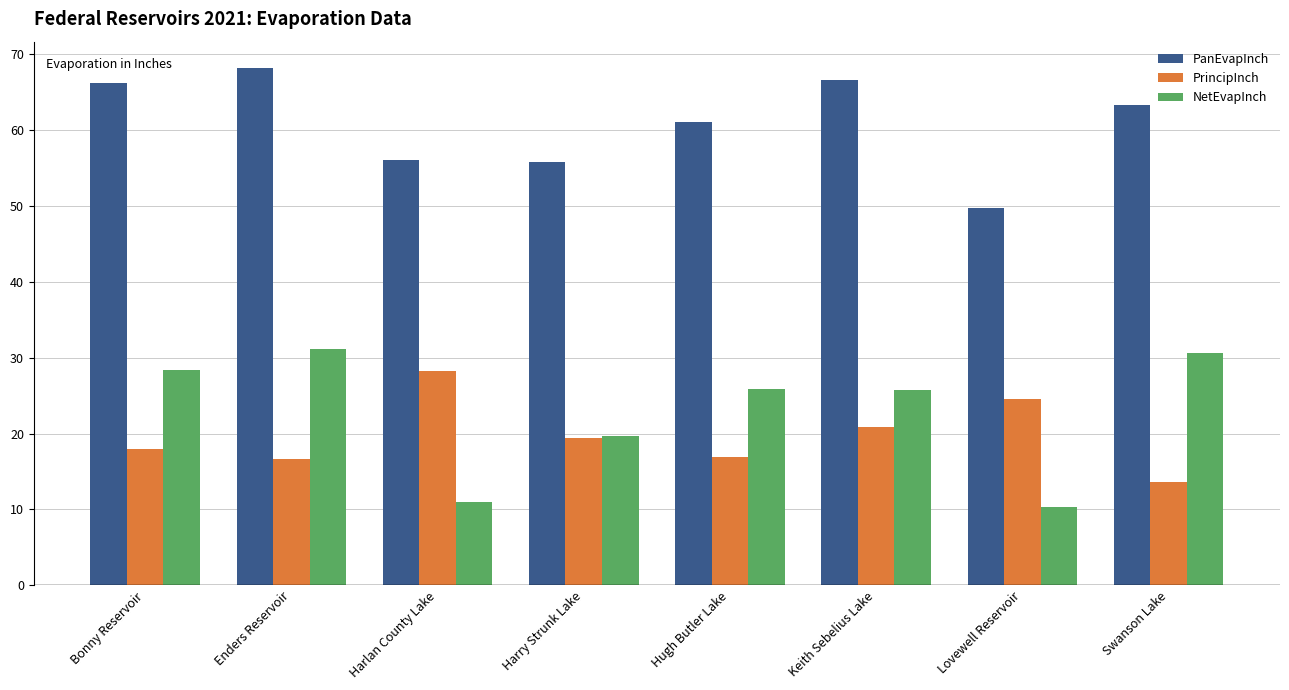

What is the value of the NetEvapInch bar at the 4th from the left?

19.7